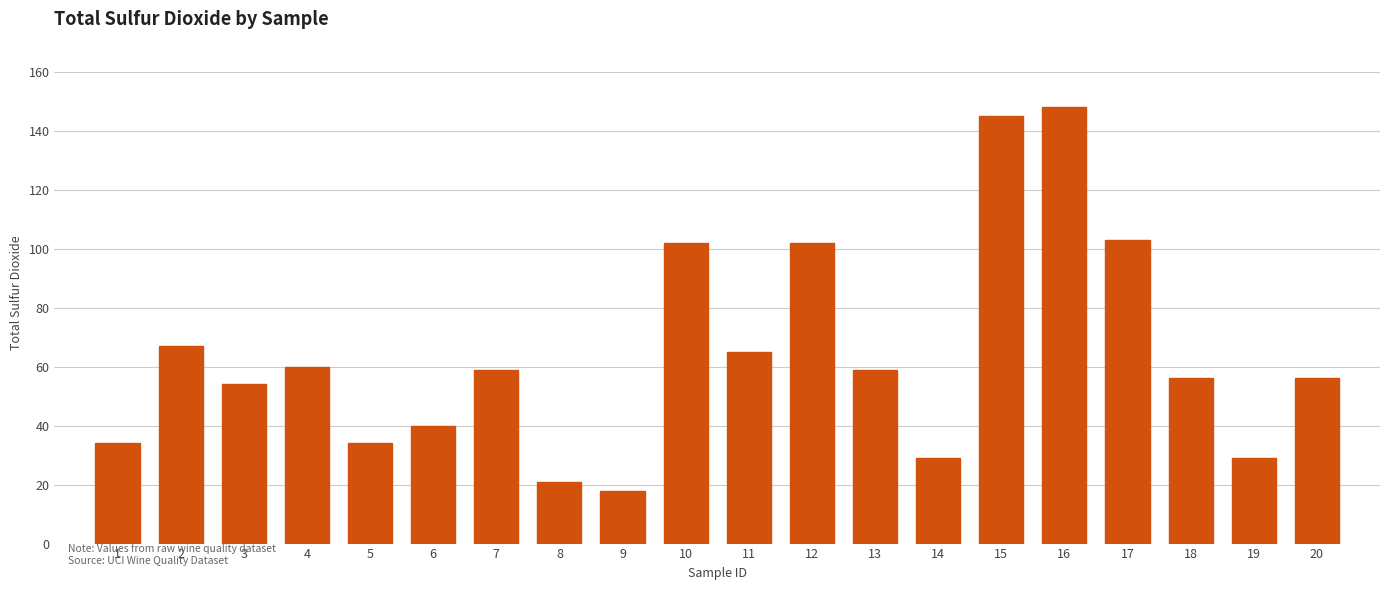

The value at 6 is 25. True or false?

False